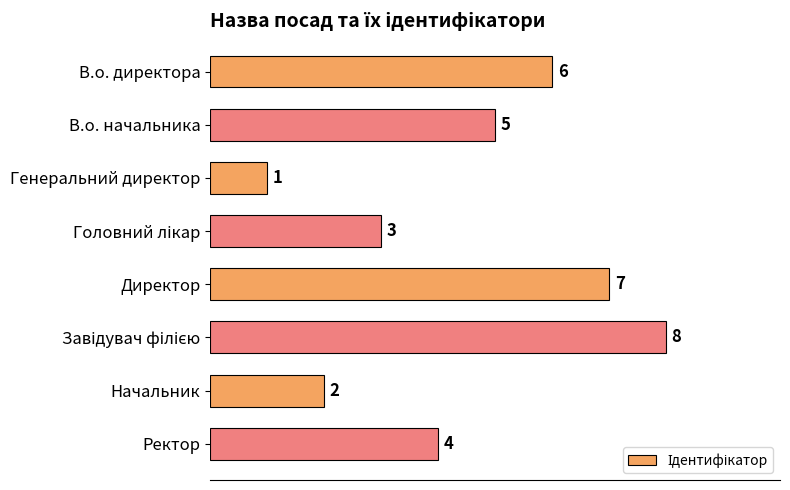

The value at Начальник is 3. True or false?

False